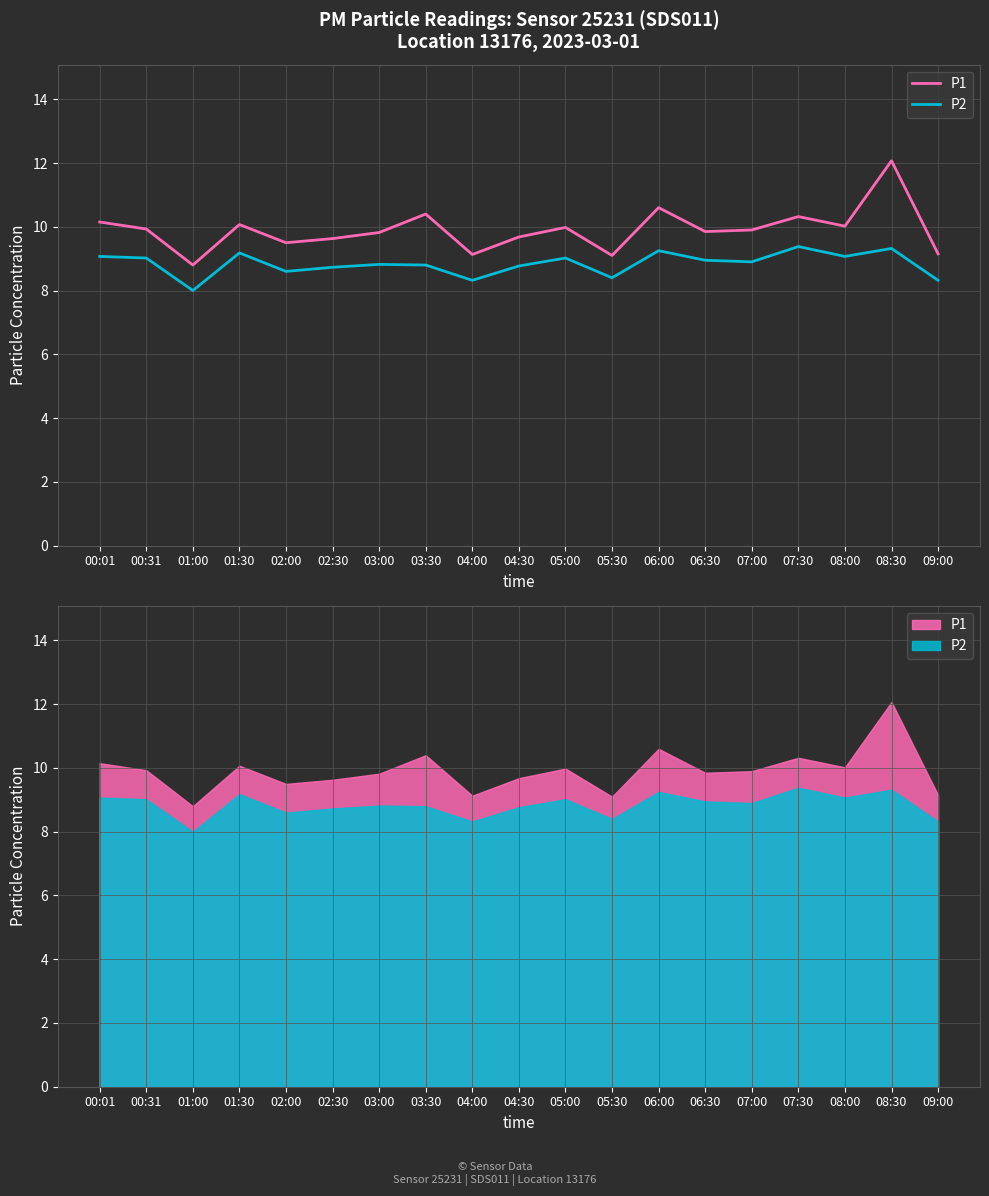

At which category does P2 reach its first local peak?

01:30